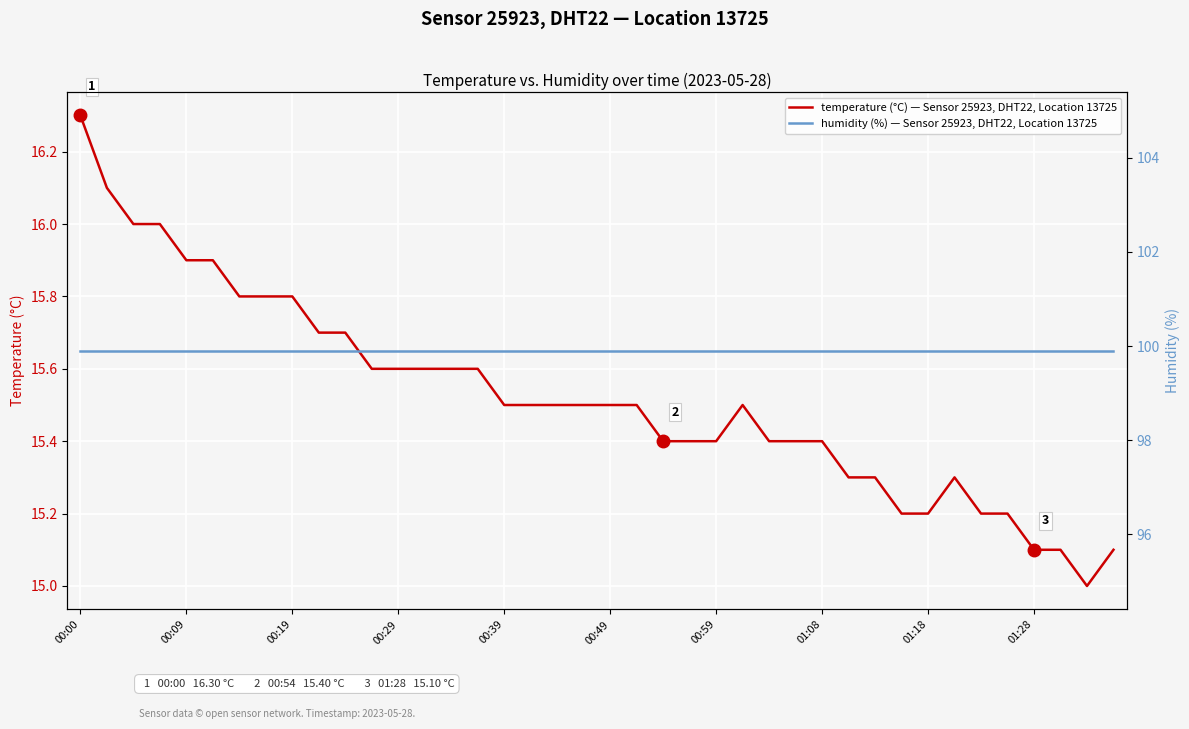

Reading left to right, list all the values displayed in this chart.

temperature (°C) — Sensor 25923, DHT22, Location 13725: 16.3	16.1	16.0	16.0	15.9	15.9	15.8	15.8	15.8	15.7	15.7	15.6	15.6	15.6	15.6	15.6	15.5	15.5	15.5	15.5	15.5	15.5	15.4	15.4	15.4	15.5	15.4	15.4	15.4	15.3	15.3	15.2	15.2	15.3	15.2	15.2	15.1	15.1	15.0	15.1
humidity (%) — Sensor 25923, DHT22, Location 13725: 99.9	99.9	99.9	99.9	99.9	99.9	99.9	99.9	99.9	99.9	99.9	99.9	99.9	99.9	99.9	99.9	99.9	99.9	99.9	99.9	99.9	99.9	99.9	99.9	99.9	99.9	99.9	99.9	99.9	99.9	99.9	99.9	99.9	99.9	99.9	99.9	99.9	99.9	99.9	99.9